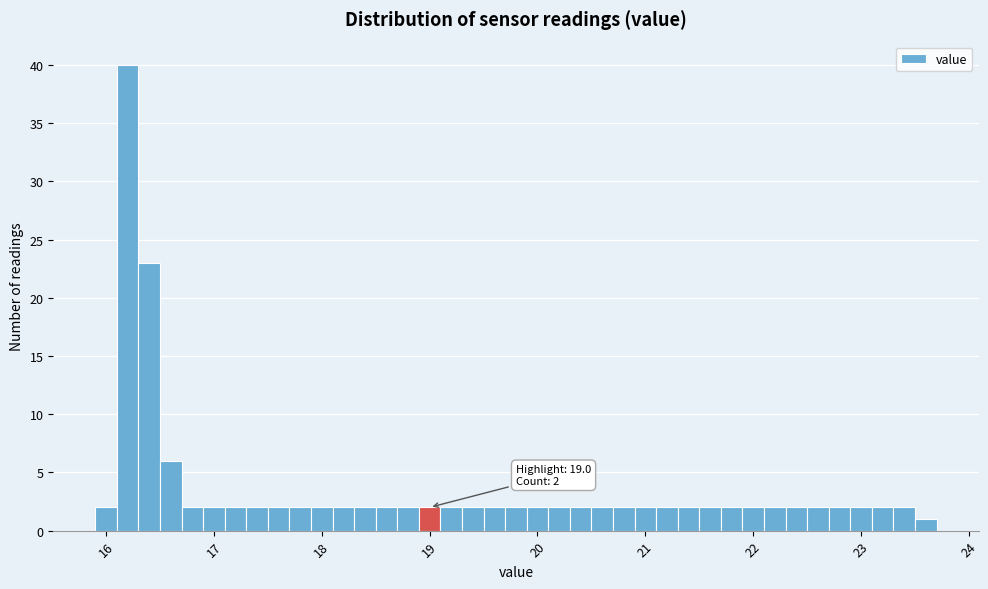

Around what value on the x-axis is the tallest bar? Give the approximate position of its centre, as read against the axis.

16.2